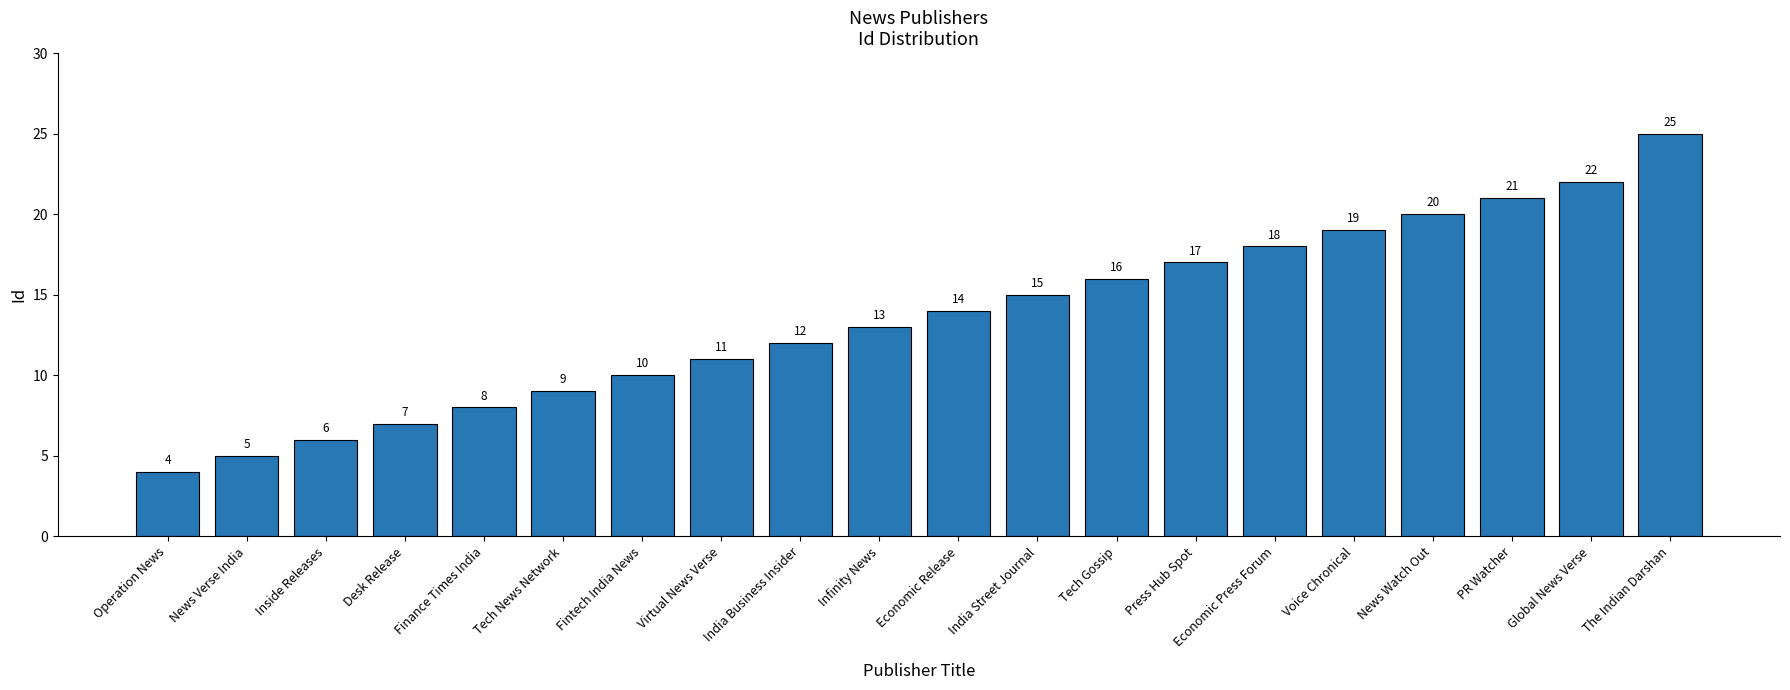

What is the label of the 20th bar from the left?

The Indian Darshan